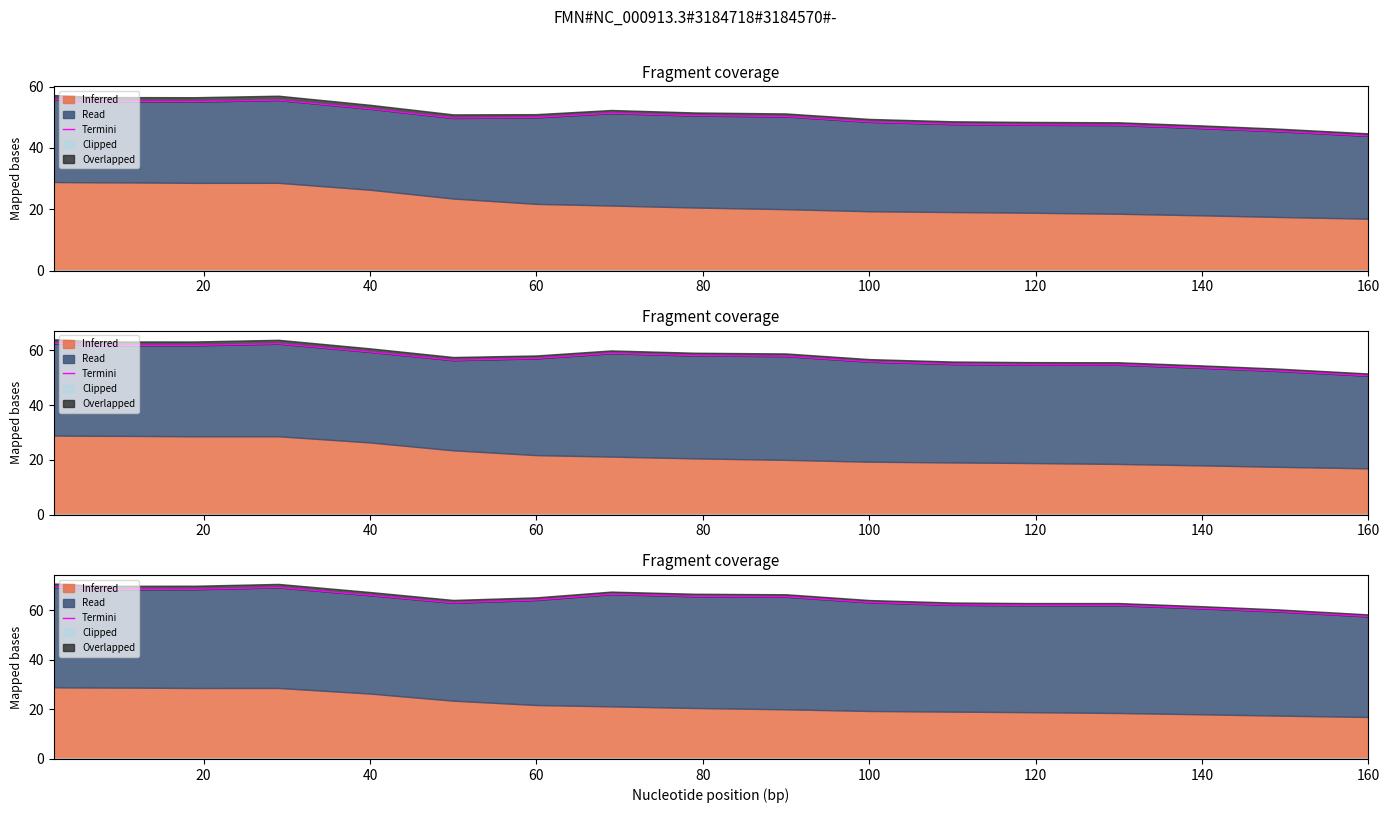

What is the difference between the maximum and minimum values?

11.8